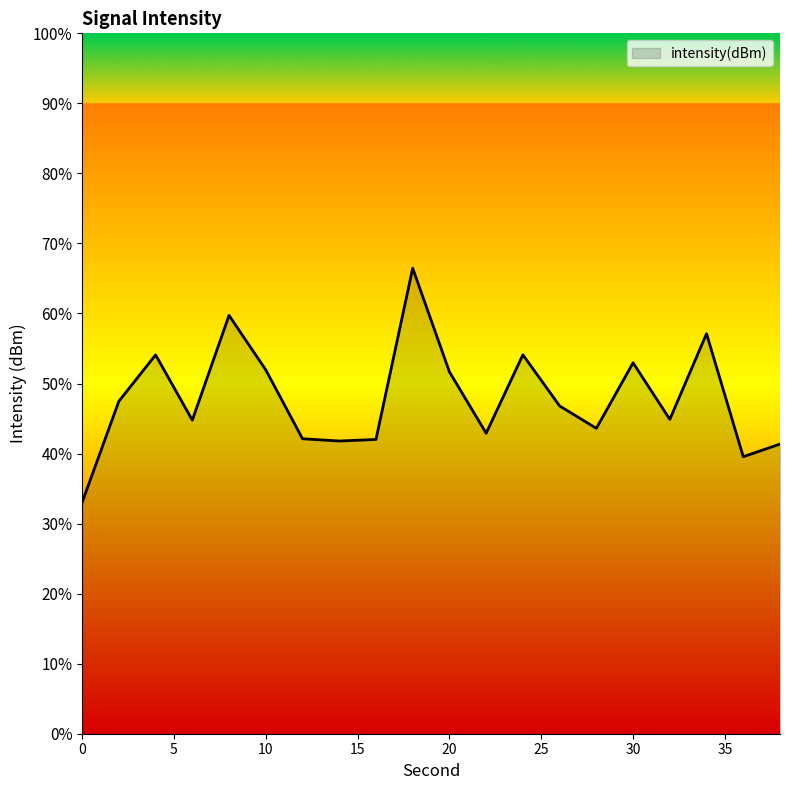

What is the minimum value shown in the chart?

33.0